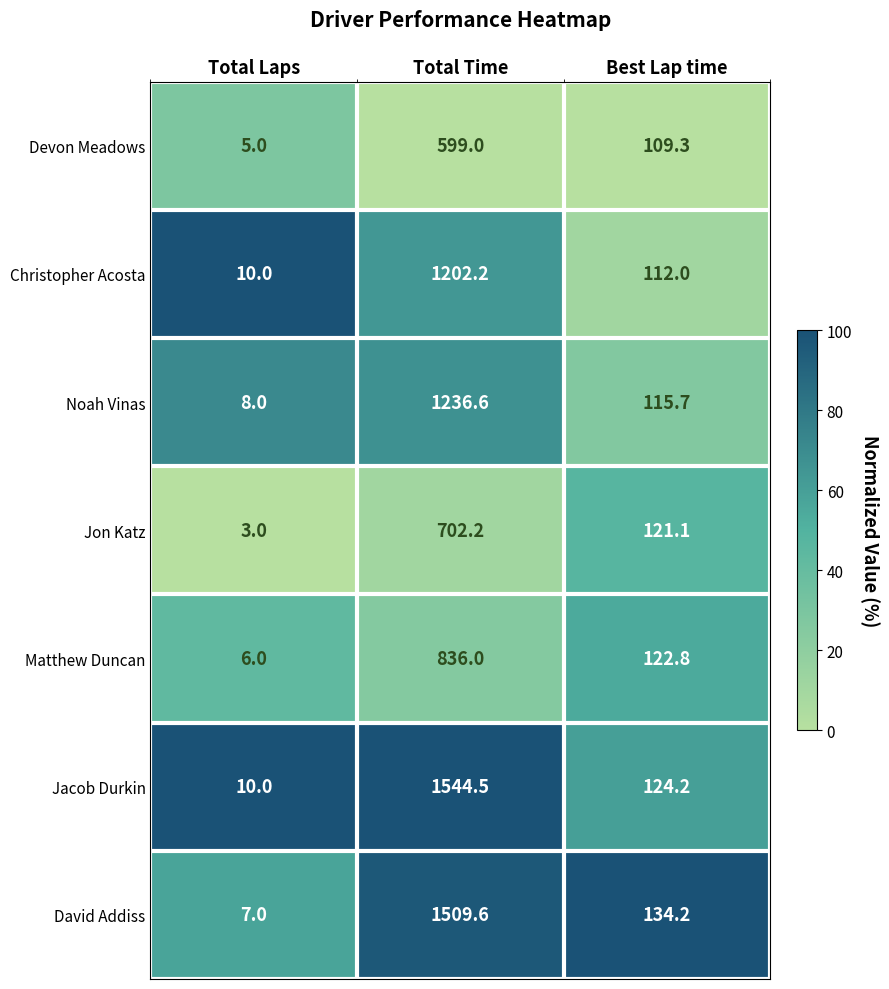

What is the difference between the maximum and minimum values in the Christopher Acosta series?

1192.2